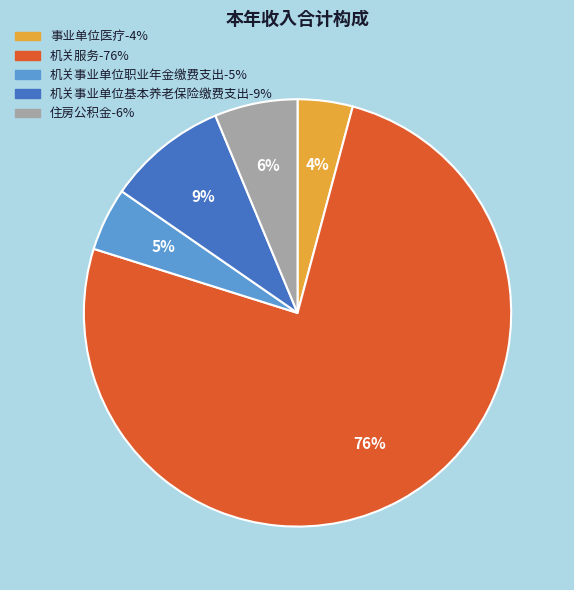

How many segments does this pie chart have?

5